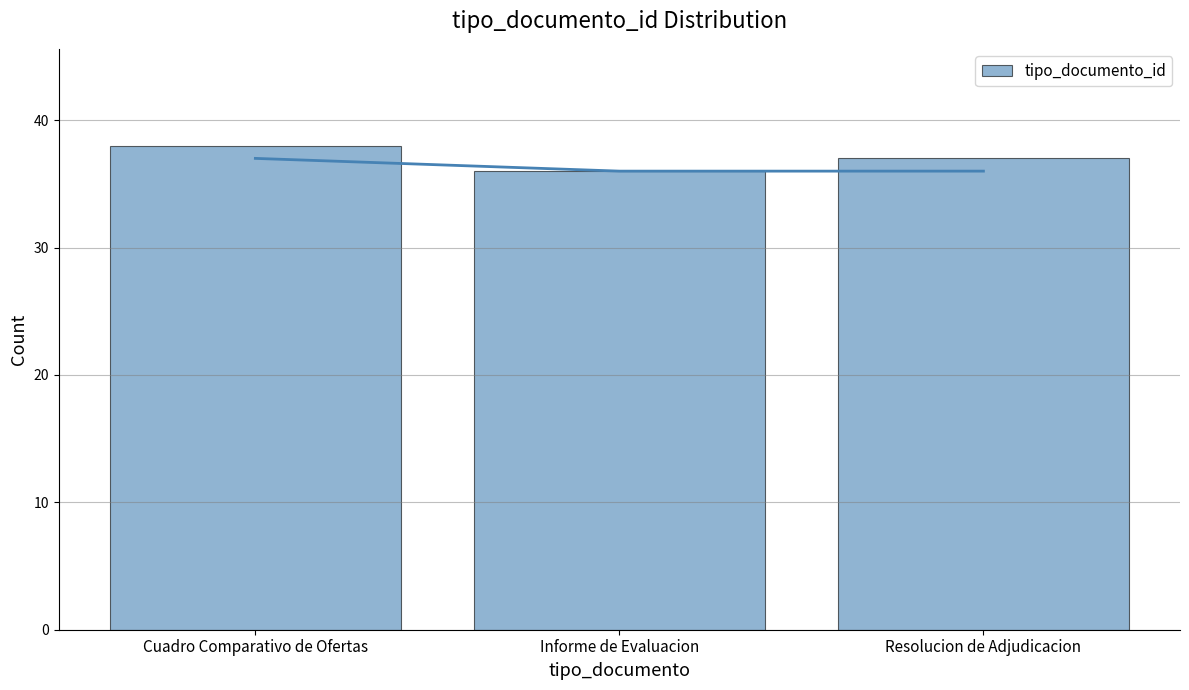

List the labels in order of value, smallest first.

Informe de Evaluacion, Resolucion de Adjudicacion, Cuadro Comparativo de Ofertas